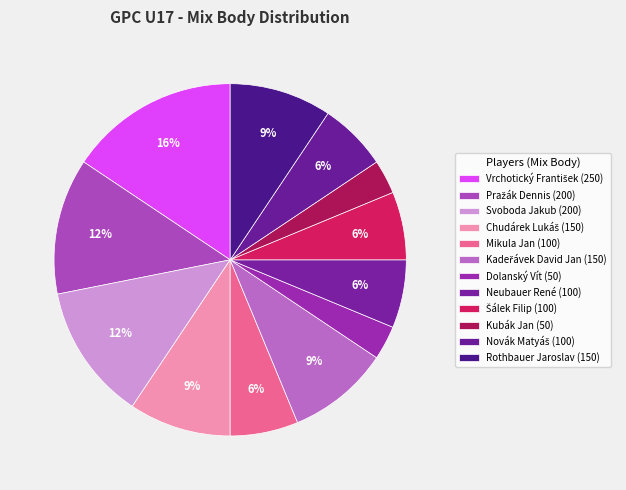

What is the change in value from Vrchotický František to Neubauer René?

-150